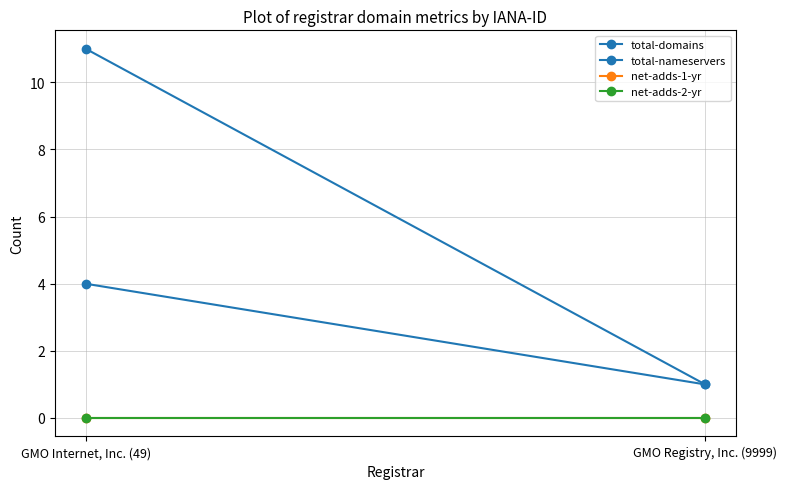

Rank the series by their maximum value, from lowest to highest.

net-adds-1-yr, net-adds-2-yr, total-nameservers, total-domains